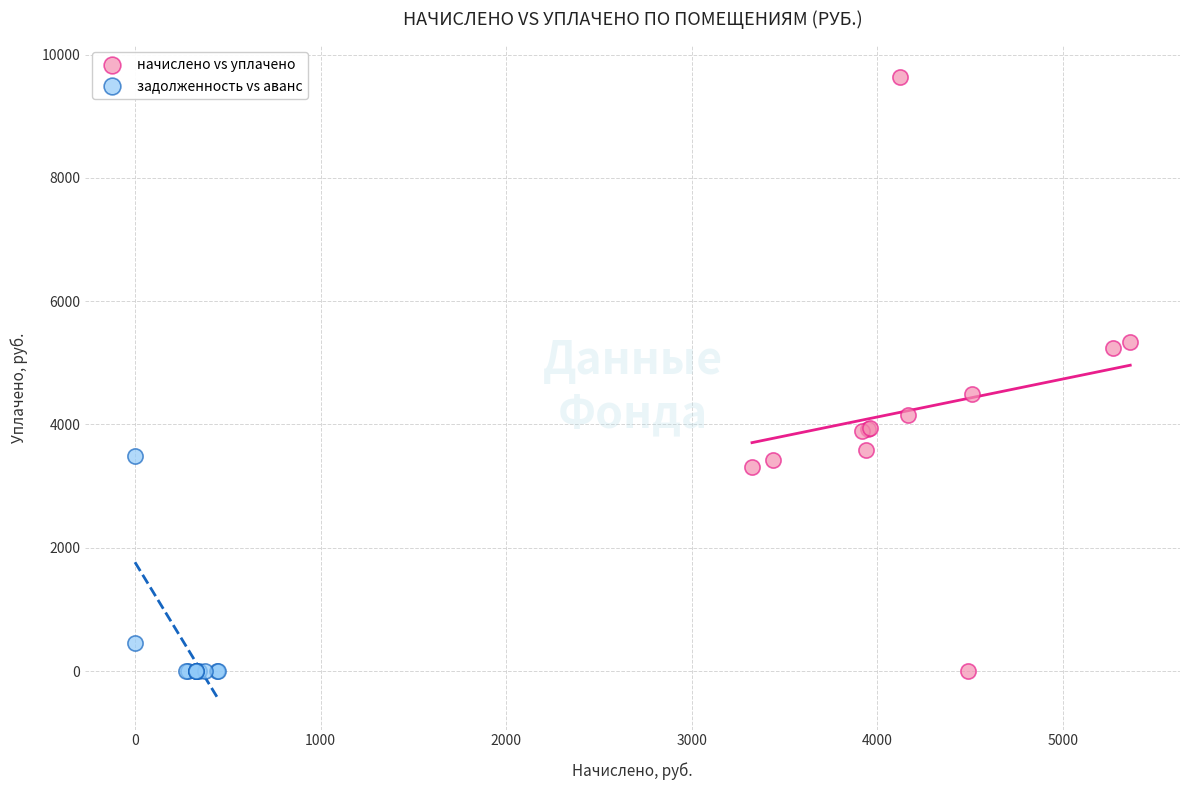

What are all the series names shown in the legend?

начислено vs уплачено, задолженность vs аванс